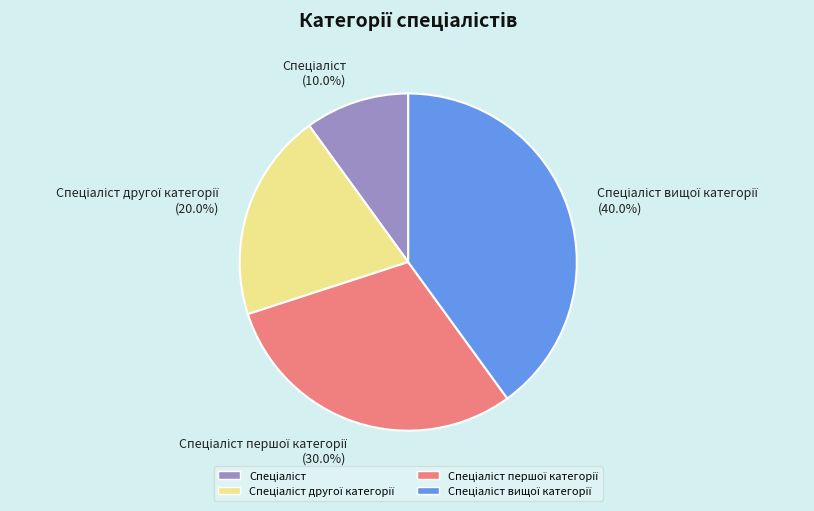

How many slices are in this pie chart?

4